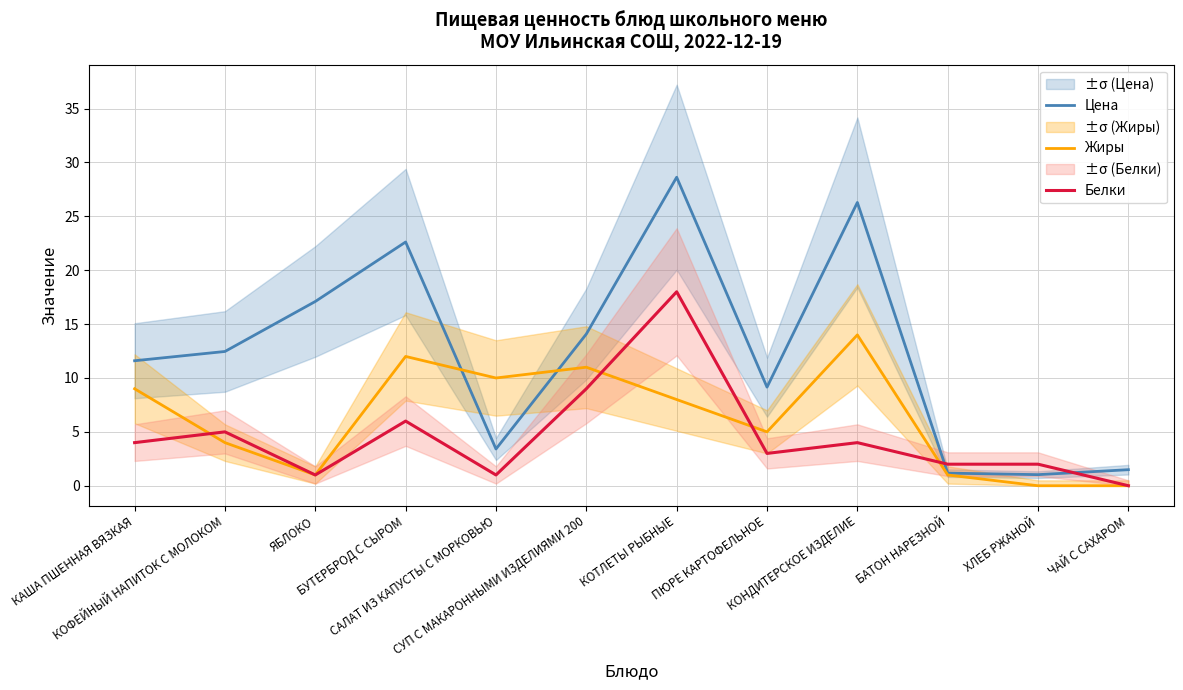

How many values in the Жиры series are below 8?

6